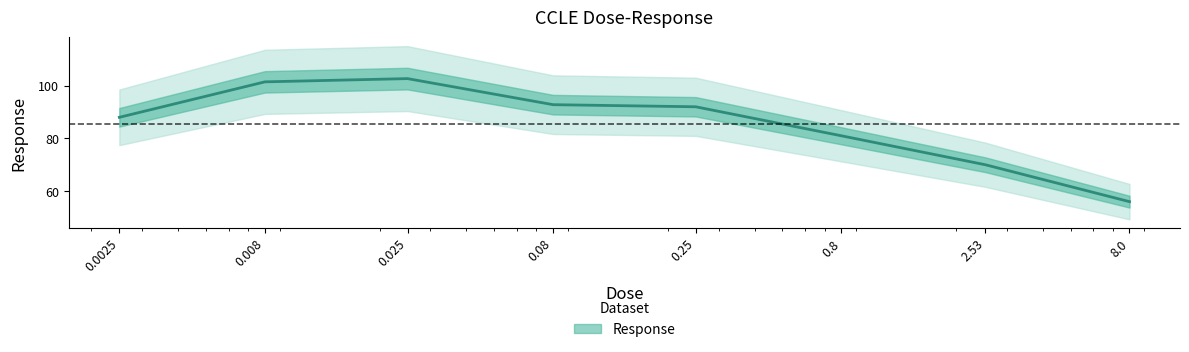

What is the change in value from 0.0025 to 0.008?

+13.5